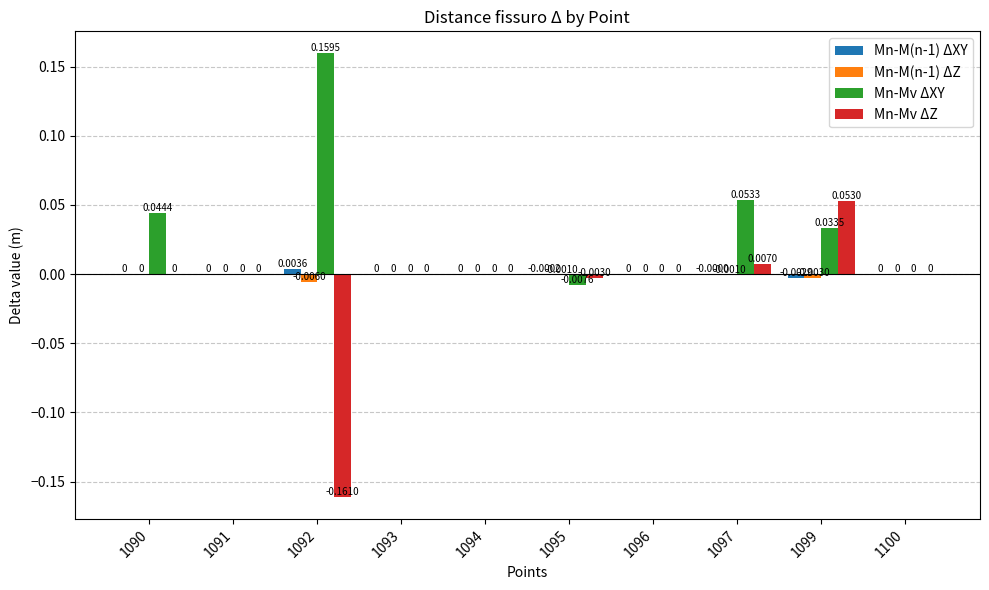

At which category does the chart reach its peak across all series?

1092